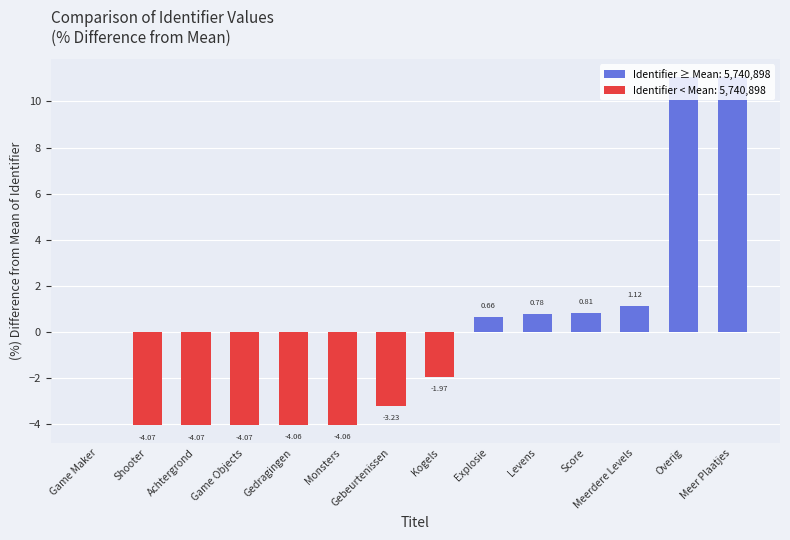

How many categories are shown in the chart?

14